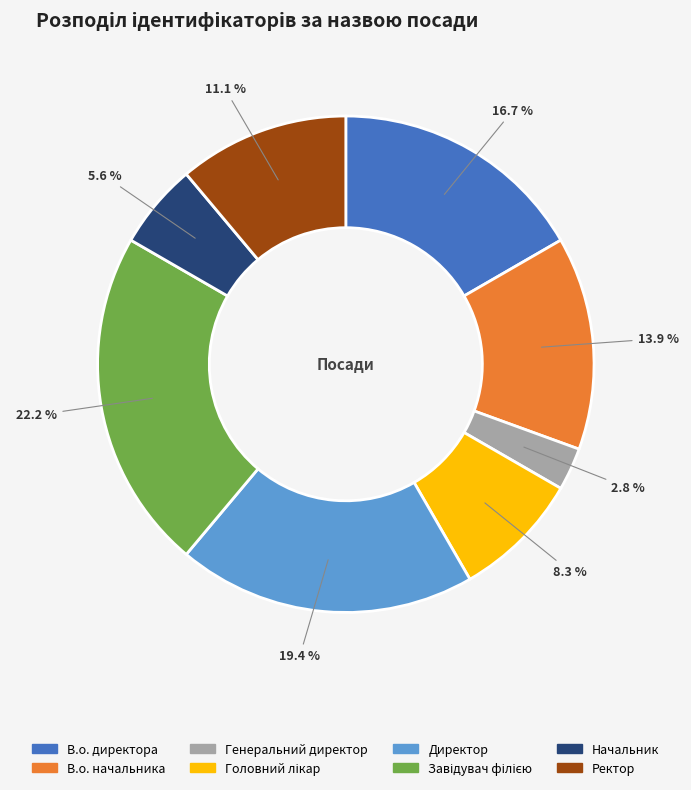

Is Ректор the majority of the pie?

No